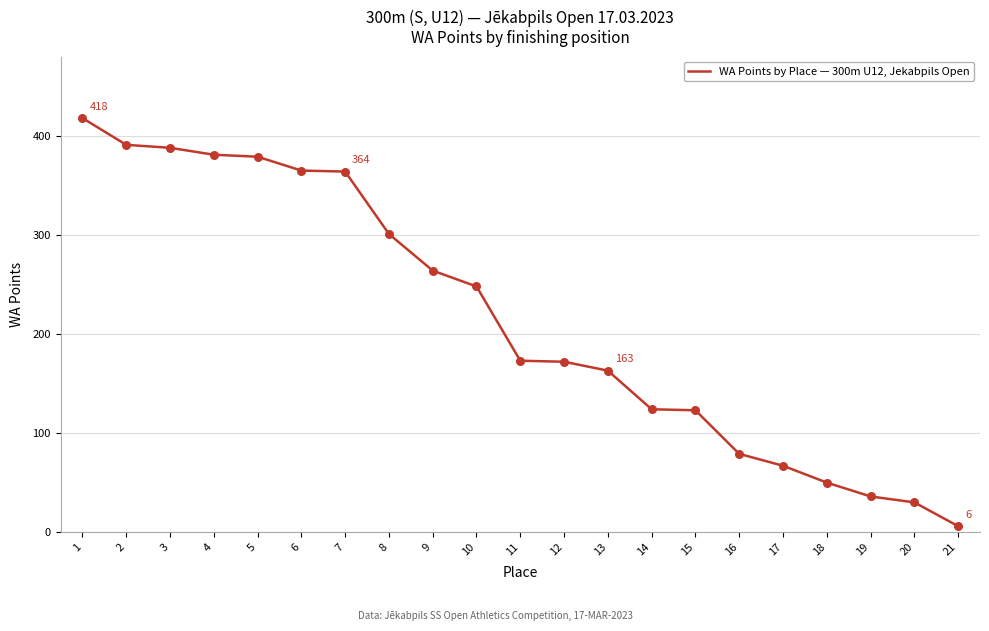

Which has a higher value, 16 or 17?

16